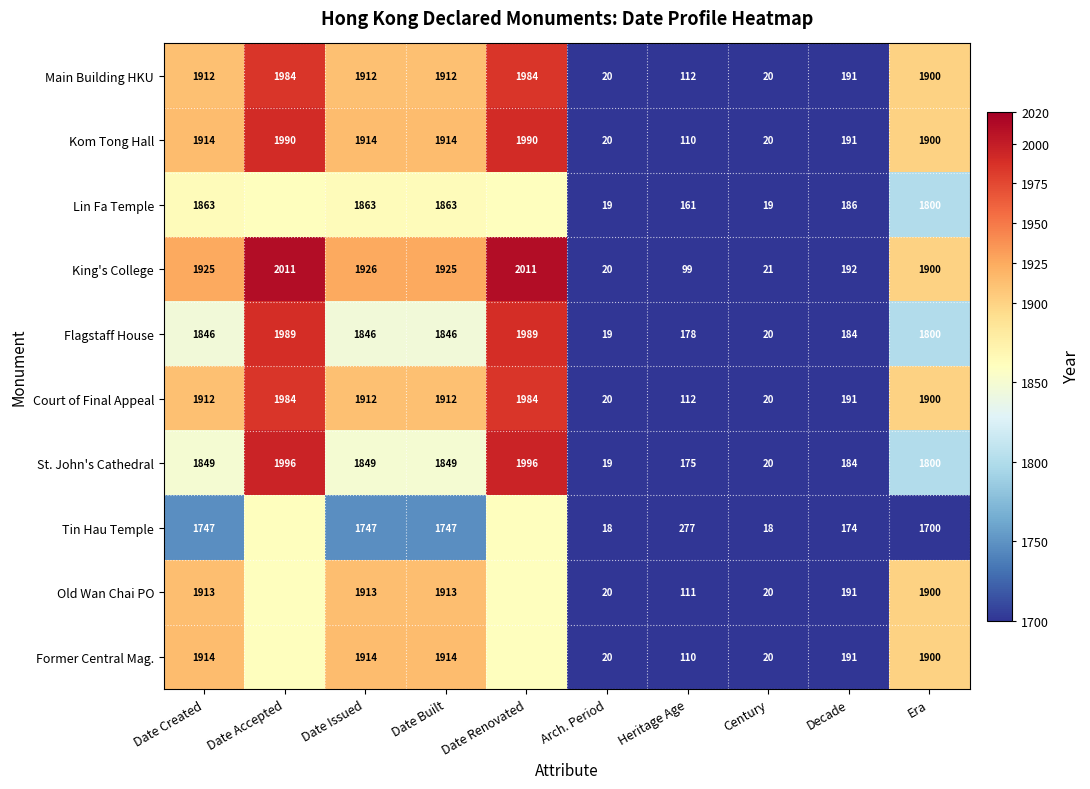

Where is King's College nearest to the value 1015?

Decade